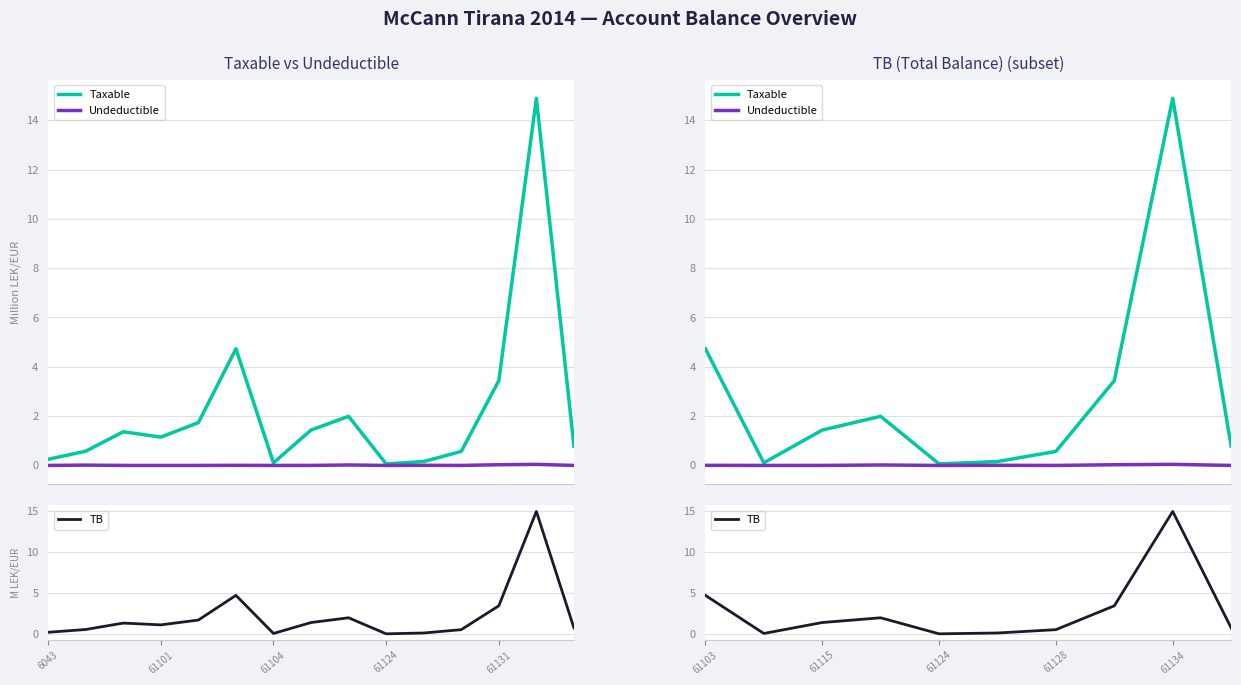

Between 61124 and 9, which is larger?

61124